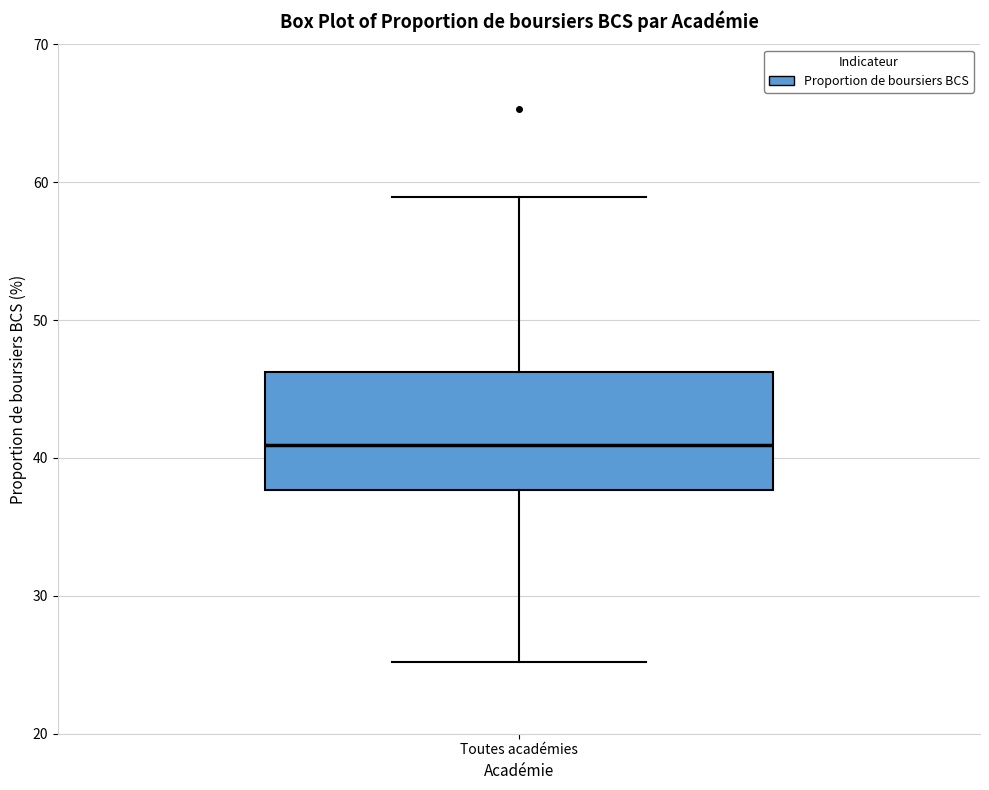

Transcribe this box plot: give where the median line is, the range the box spans, and where the two whiskers end, as read against the y-axis. The values are not printed on the chart, so give them approximately, as read against the axis.

median 41, box 38 to 46, whiskers 25 to 59